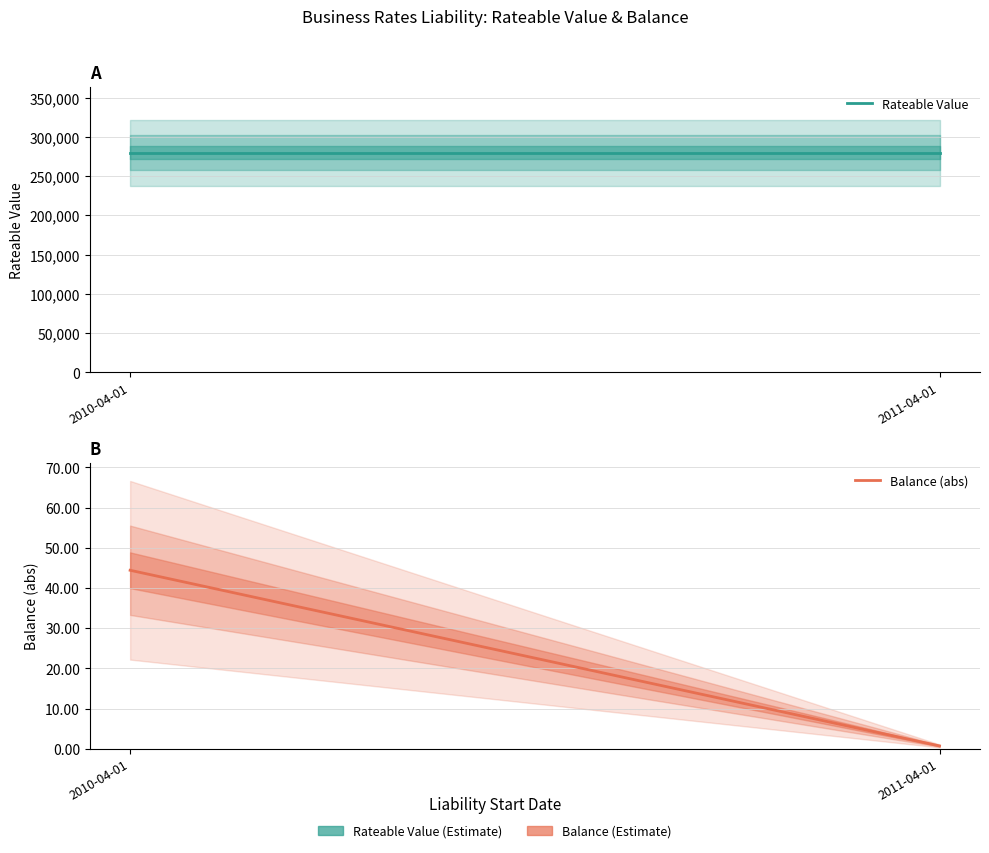

Reading left to right, what are all the values shown in this chart?

Rateable Value: 2010-04-01=280000.0	2011-04-01=280000.0
Balance (abs): 2010-04-01=44.4	2011-04-01=0.7